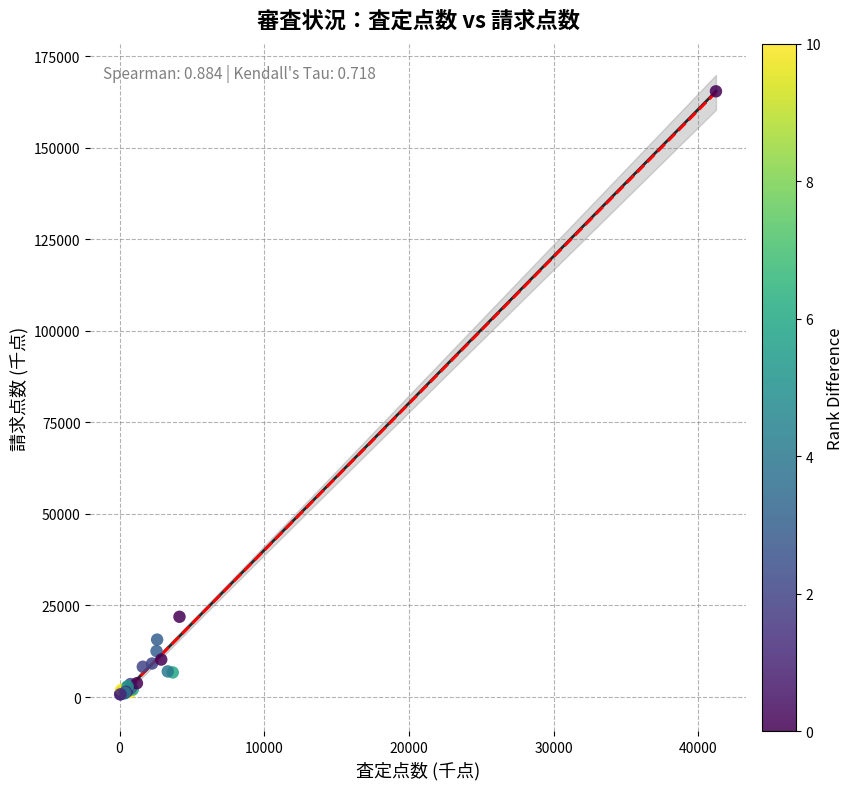

What Y value in the scatter plot is closest to 83056?

21908.1